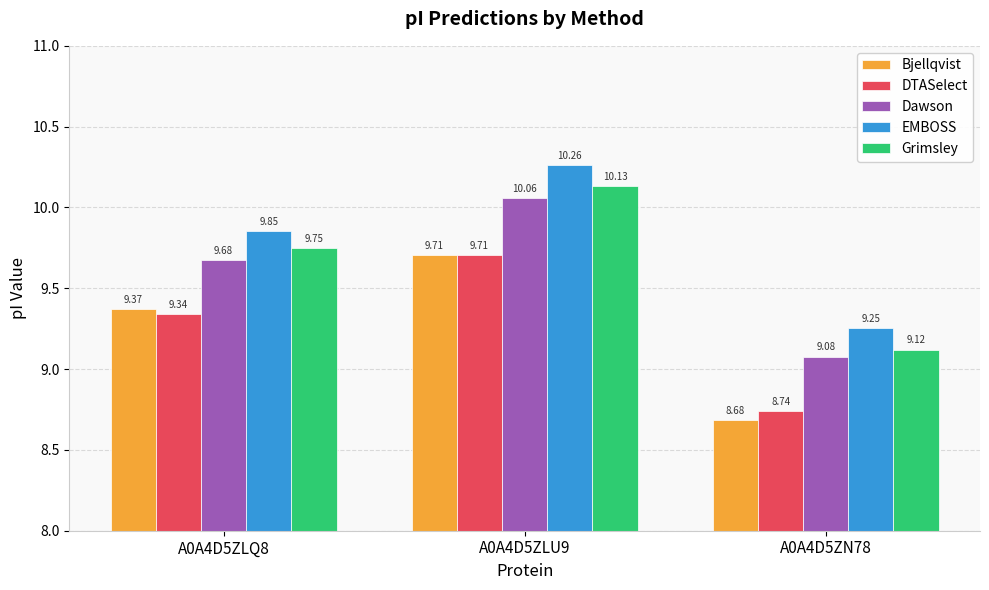

The EMBOSS series shows 4.4 at A0A4D5ZLQ8. True or false?

False